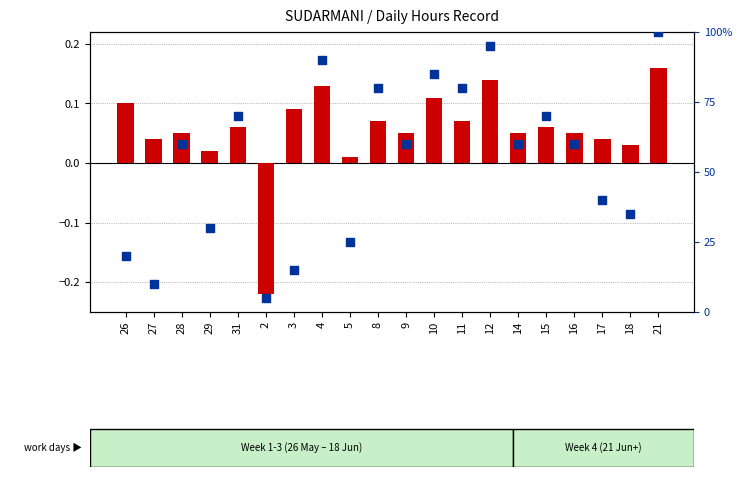

What are all the series names shown in the legend?

transformed count, percentile rank within the sample